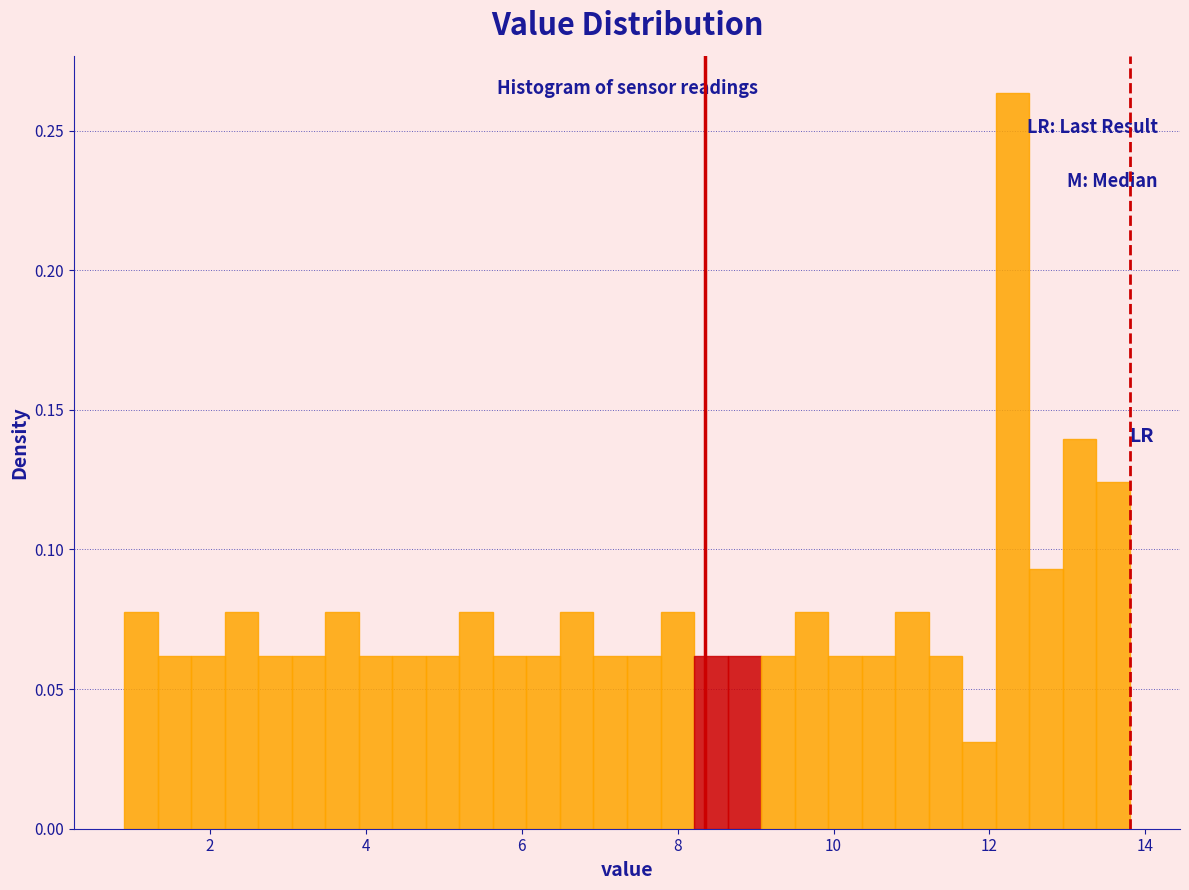

Around what value on the x-axis is the tallest bar? Give the approximate position of its centre, as read against the axis.

12.2